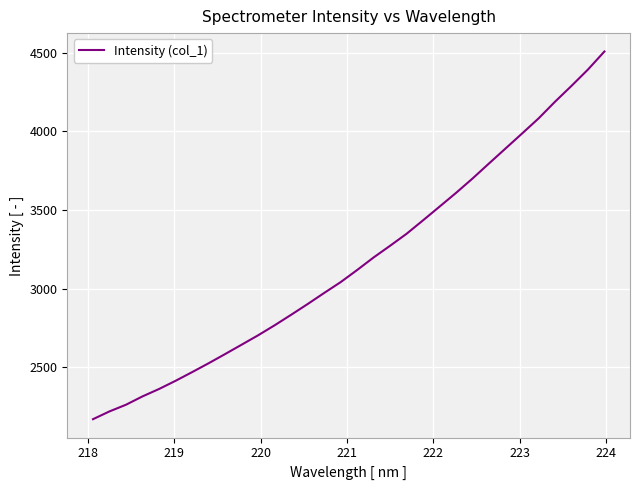

How many lines are shown in the chart?

1